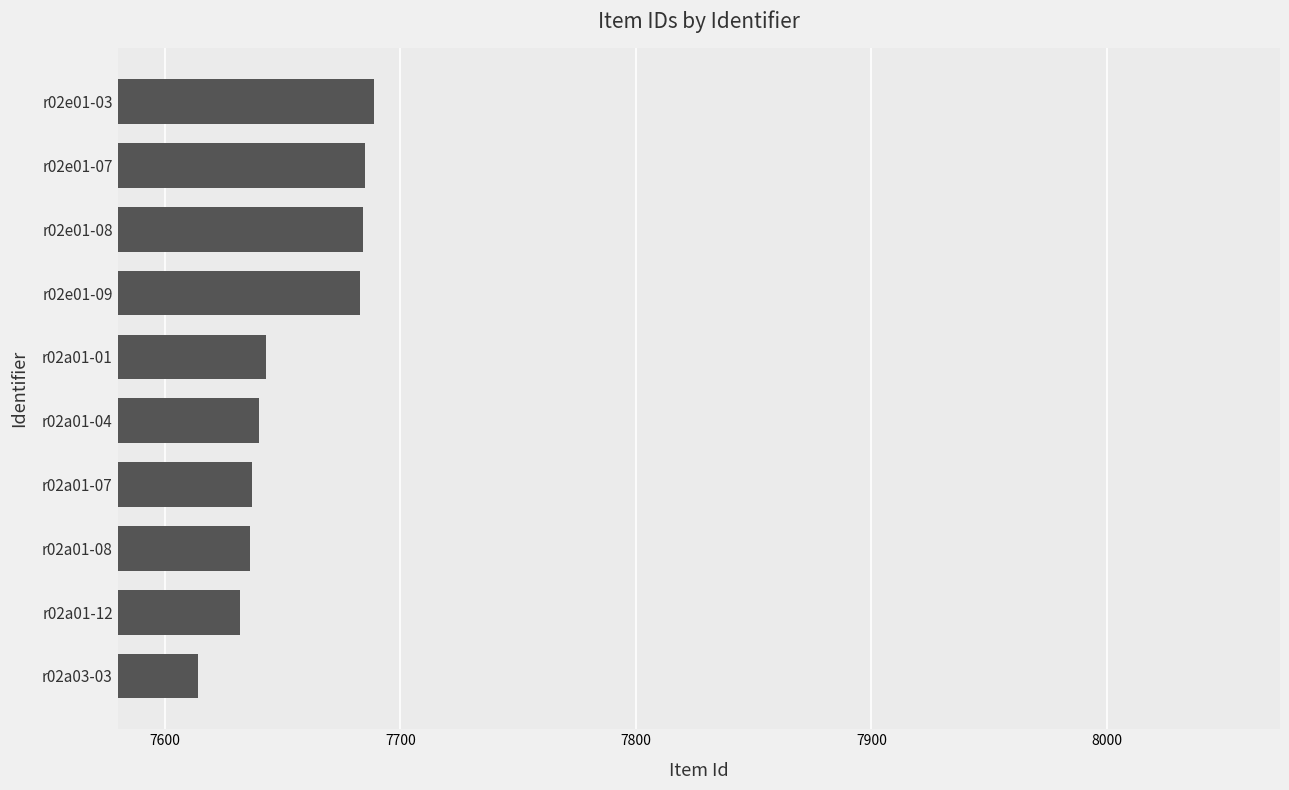

Approximately how many times larger is the value at r02a01-07 compared to r02e01-08?

1.0